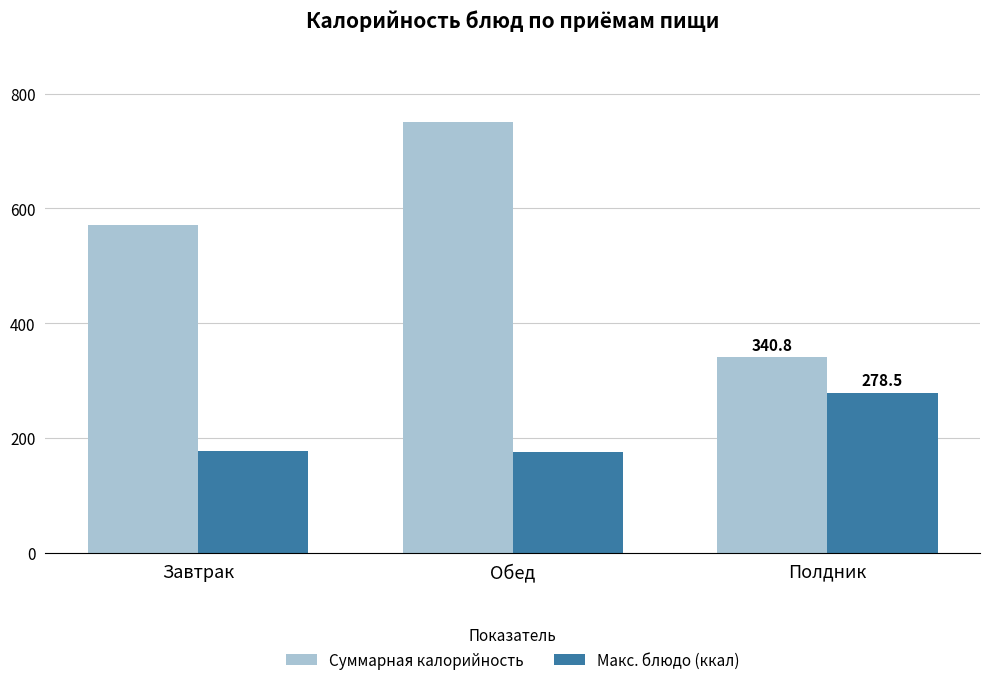

At which category is the sum across all series the highest?

Обед